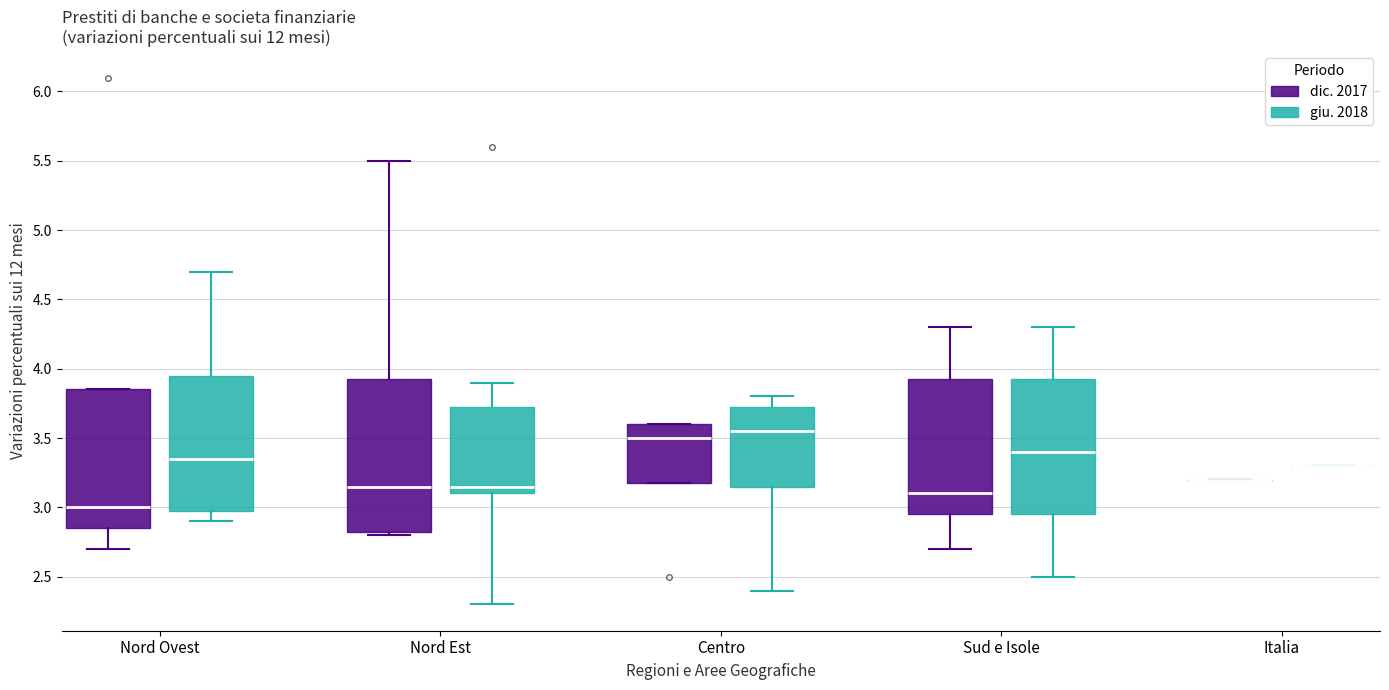

Comparing the boxes themselves (not the whiskers), which one is the tallest?

Nord Est (dic. 2017)